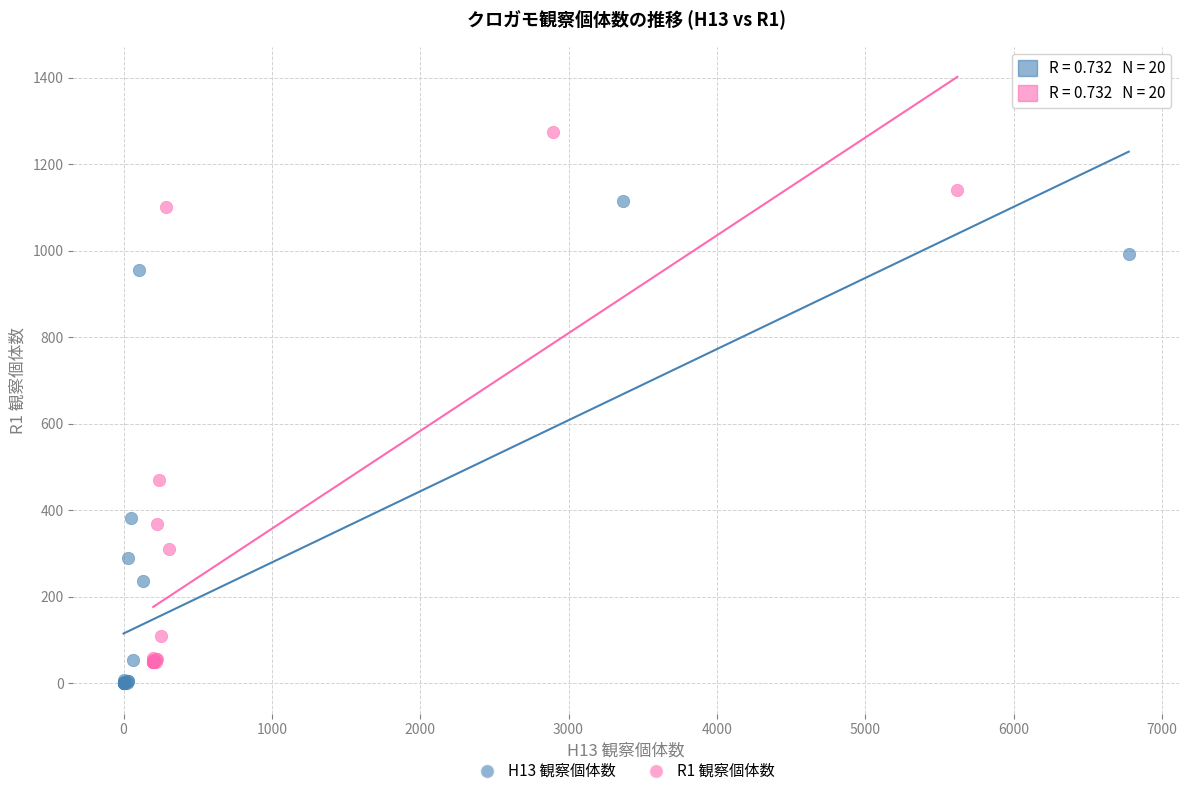

Which series has the largest Y range (max minus min)?

R1 観察個体数